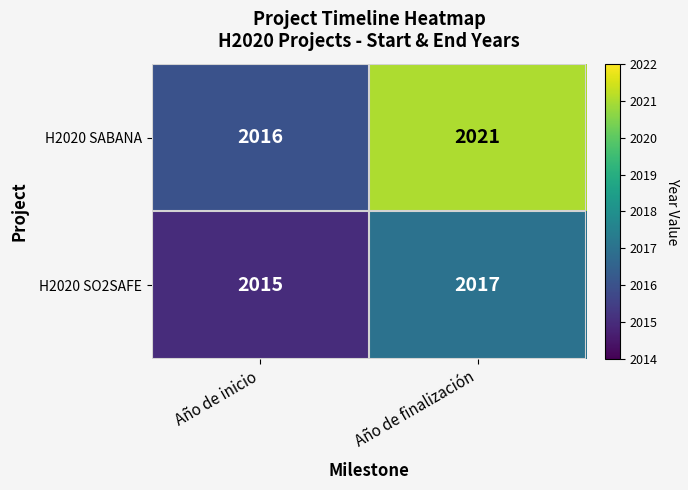

What is the greatest value displayed?

2021